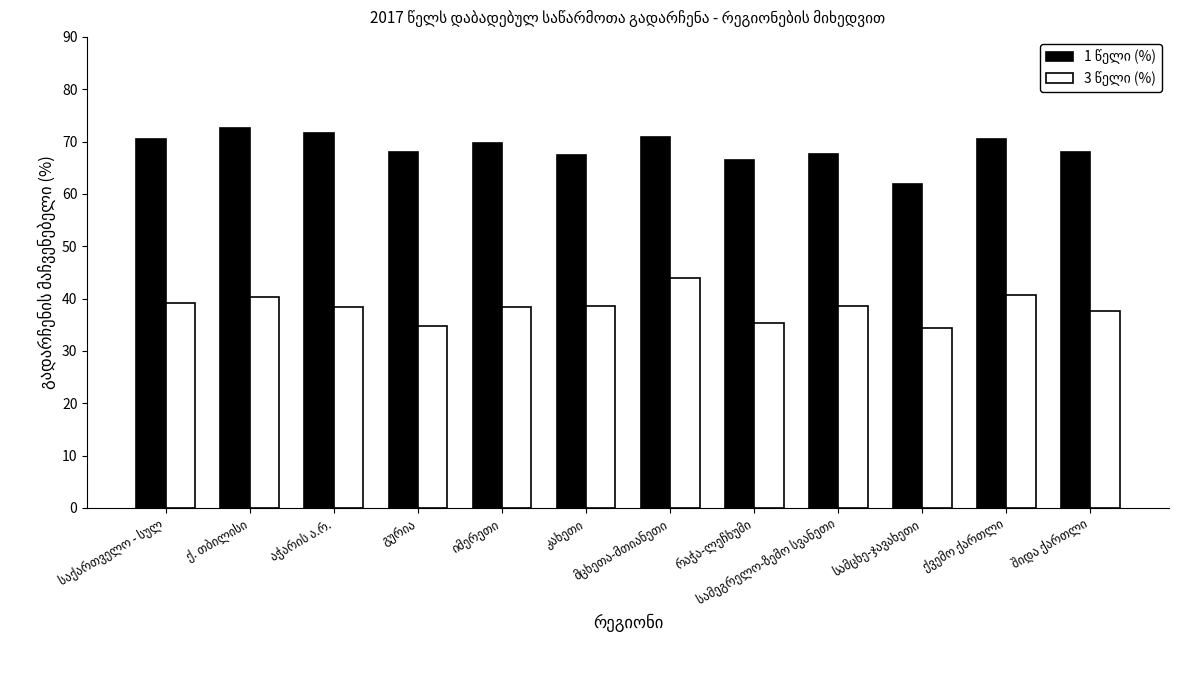

At how many categories does at least one series exceed 50?

12